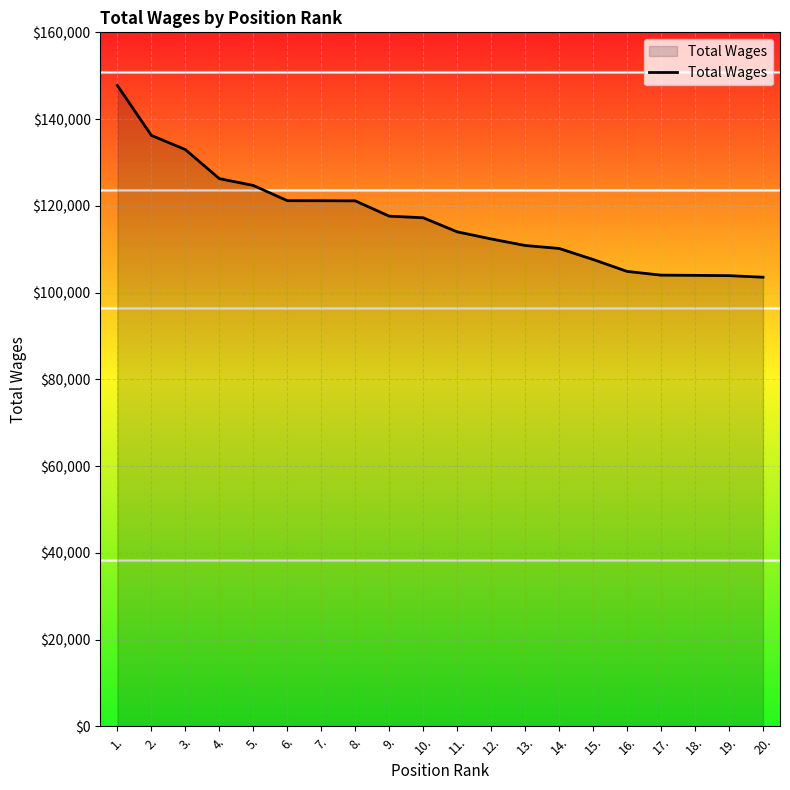

What is the difference between the values at 7. and 2.?

15060